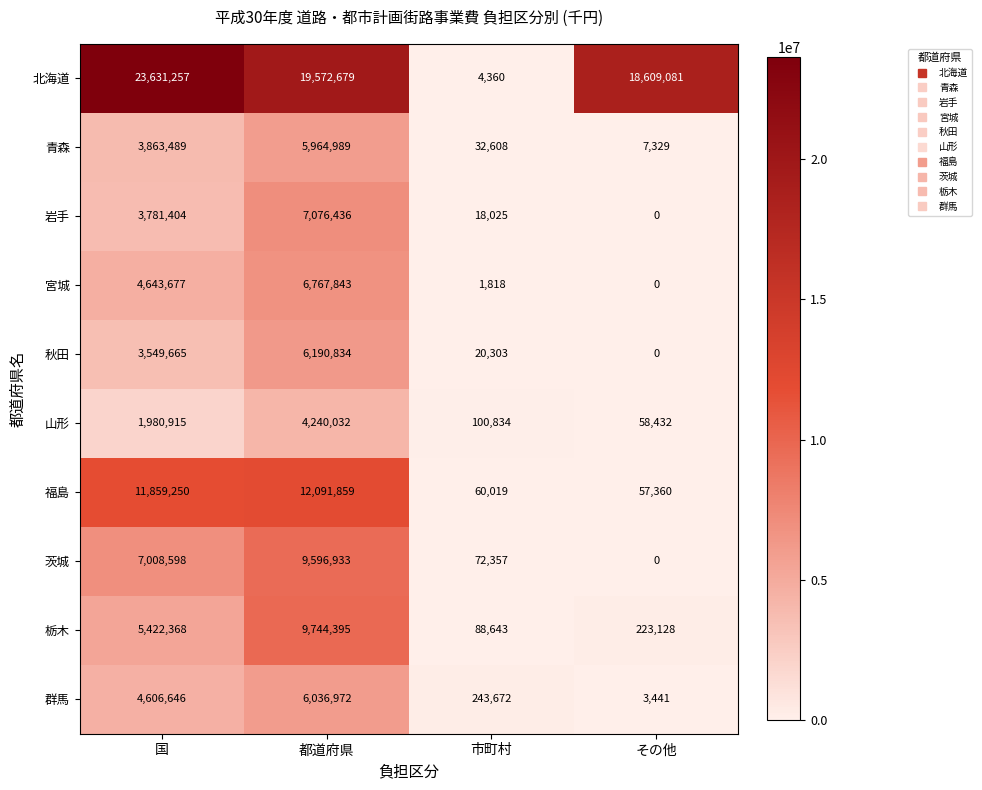

What is the approximate value of 青森 at その他?

7329